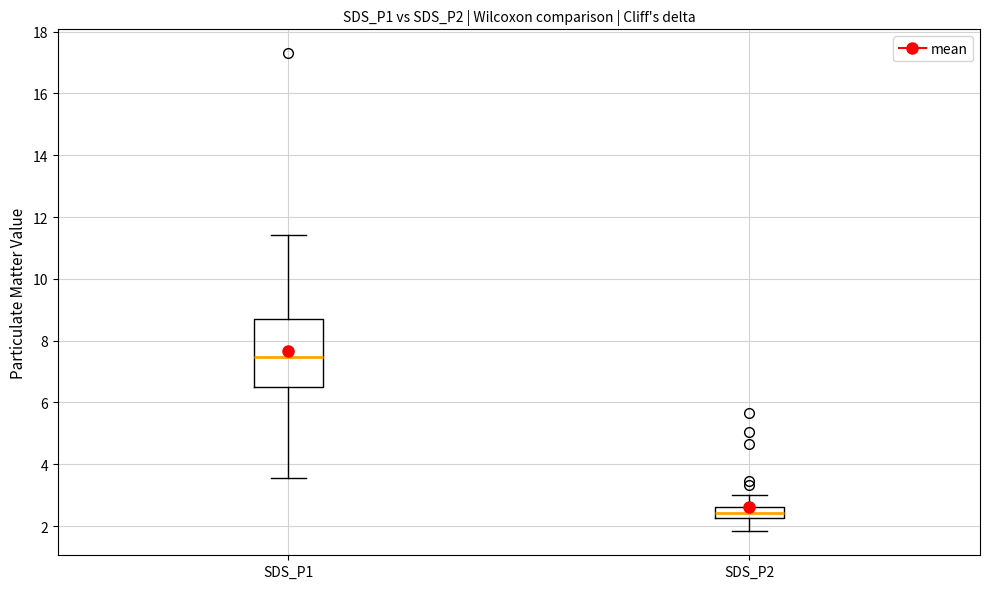

Where does the median line of the box for SDS_P2 sit on the y-axis? The values are not printed on the chart, so give them approximately, as read against the axis.

2.4